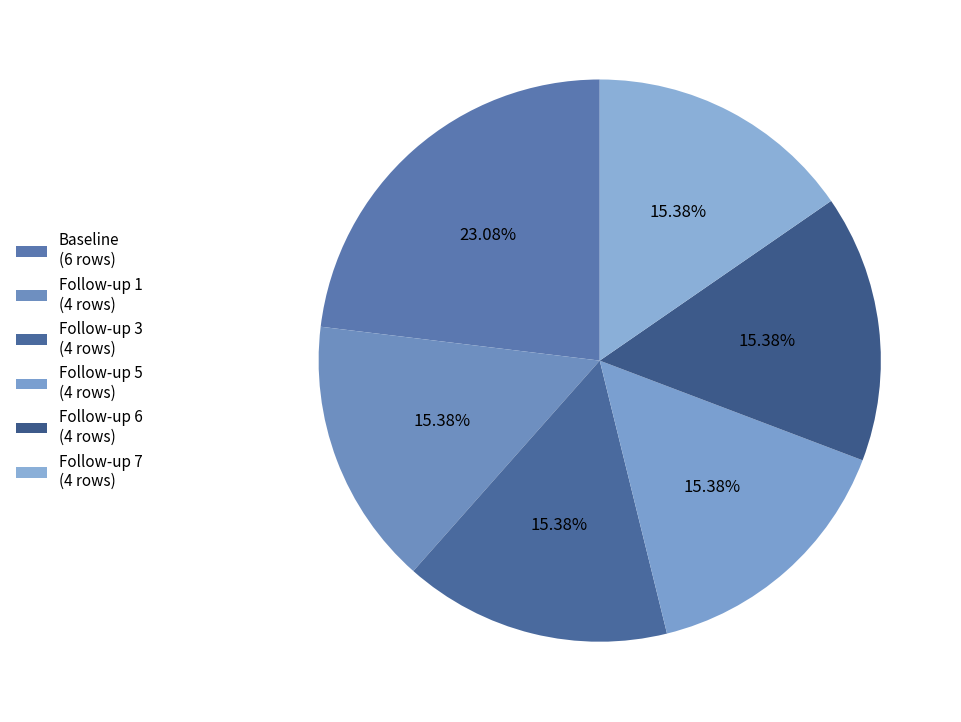

How many slices are in this pie chart?

6